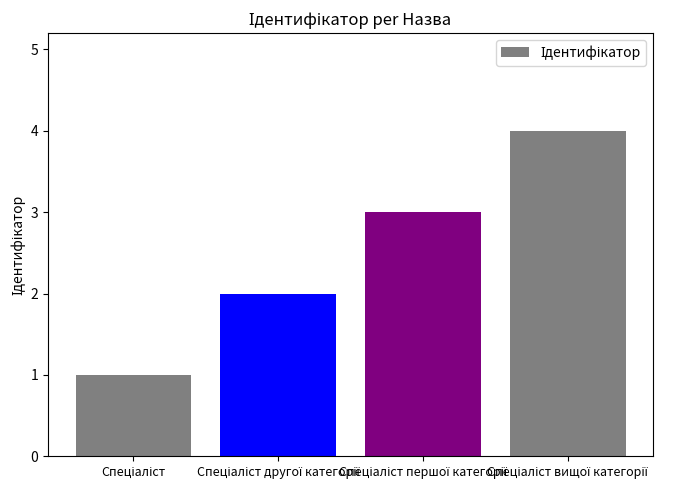

Reading left to right, extract all data points from this chart.

1	2	3	4